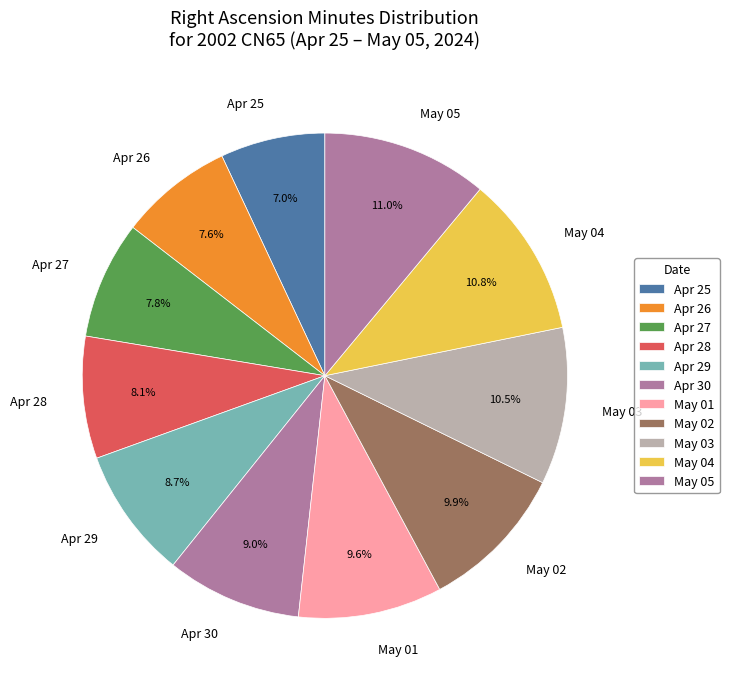

Is Apr 28 the majority of the pie?

No